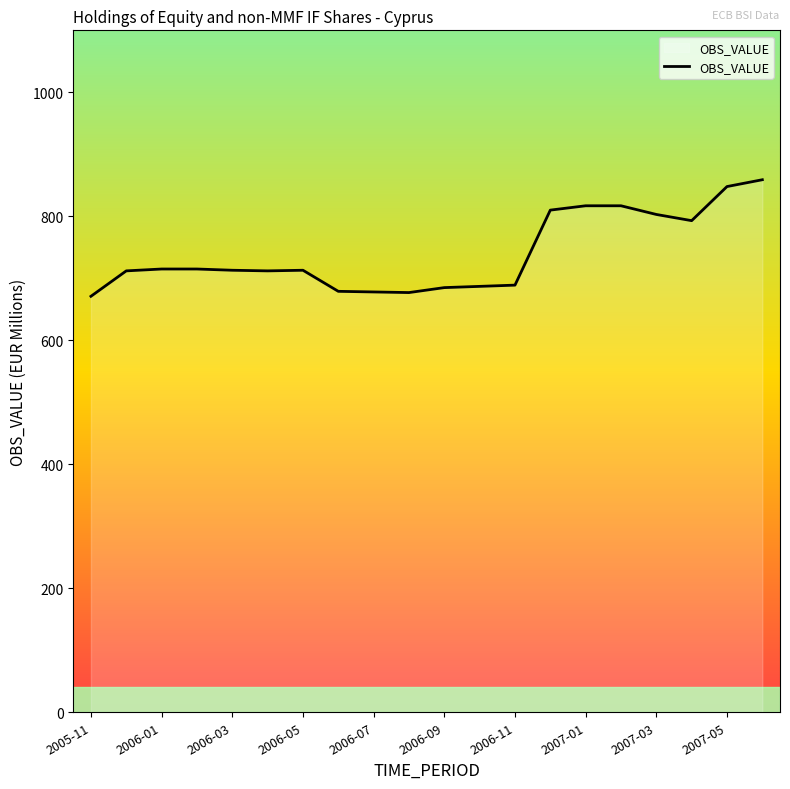

What is the minimum value shown in the chart?

671